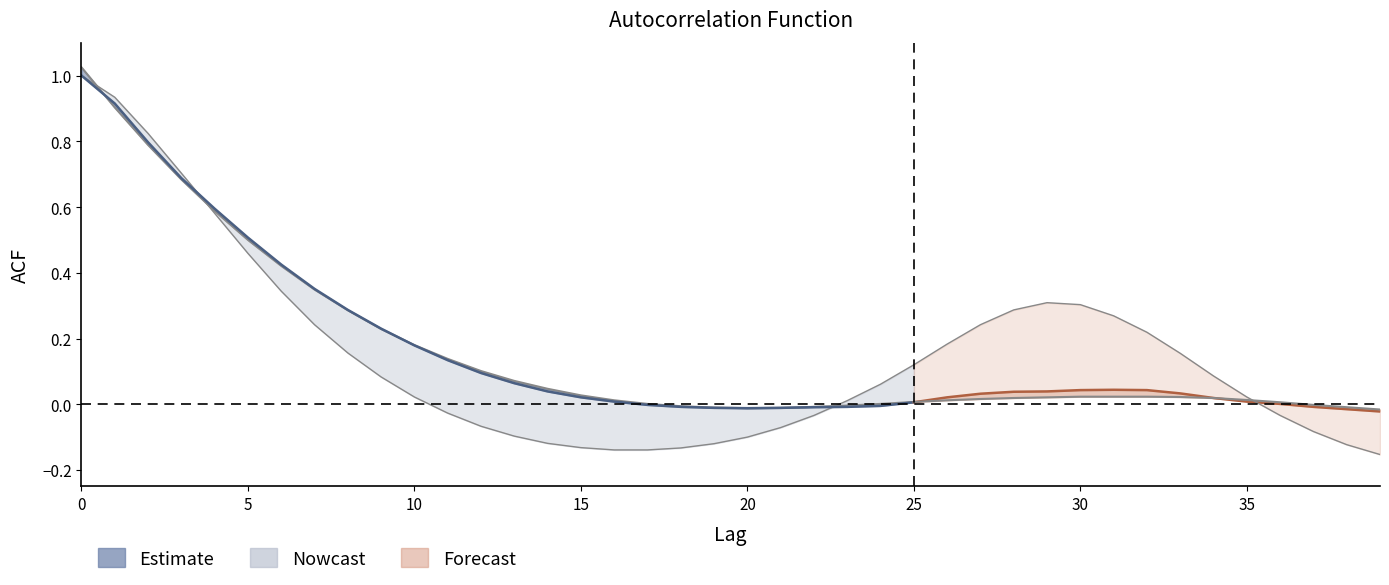

What is the difference between the maximum and minimum values in the acf_shown series?

1.0